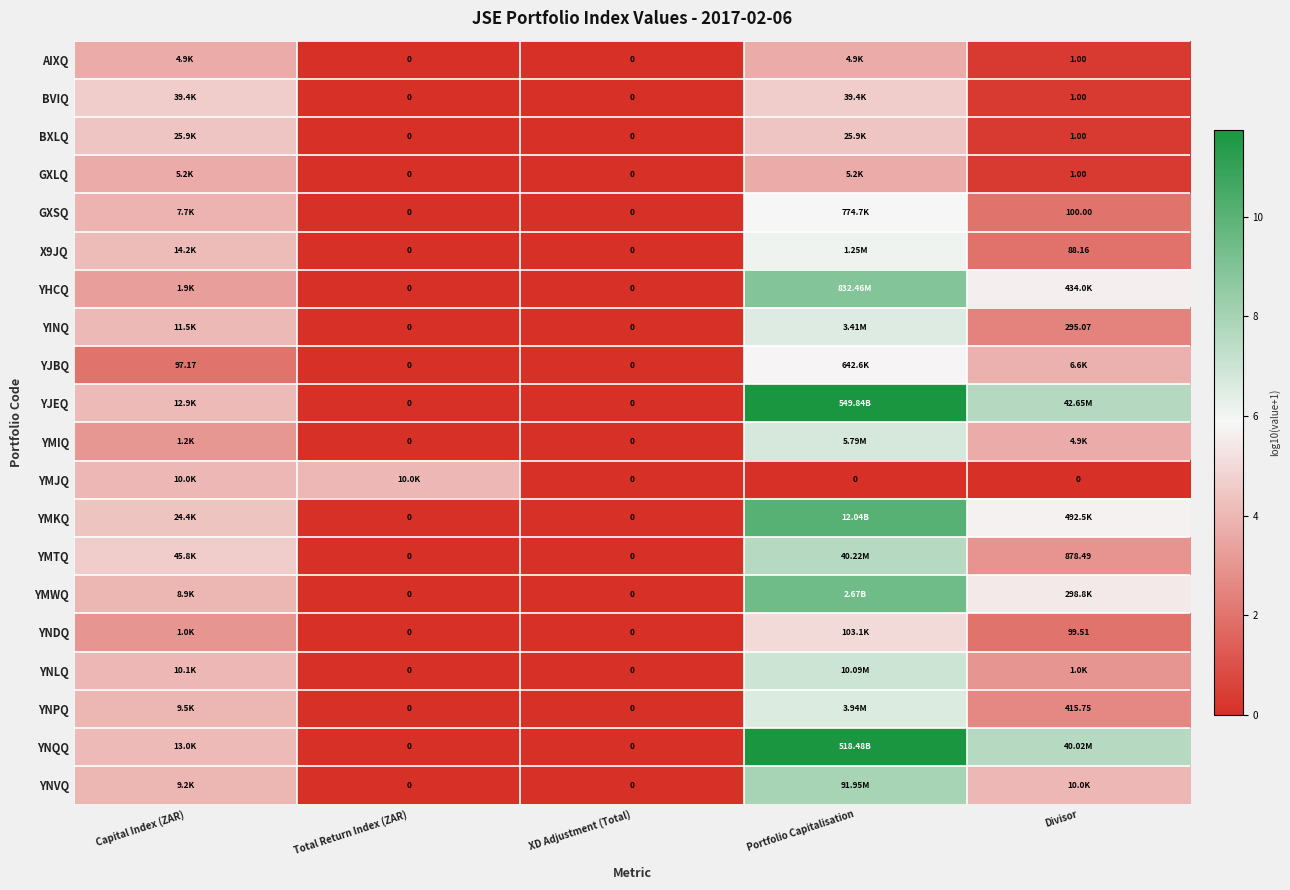

At which label does YNQQ first exceed 4?

Capital Index (ZAR)